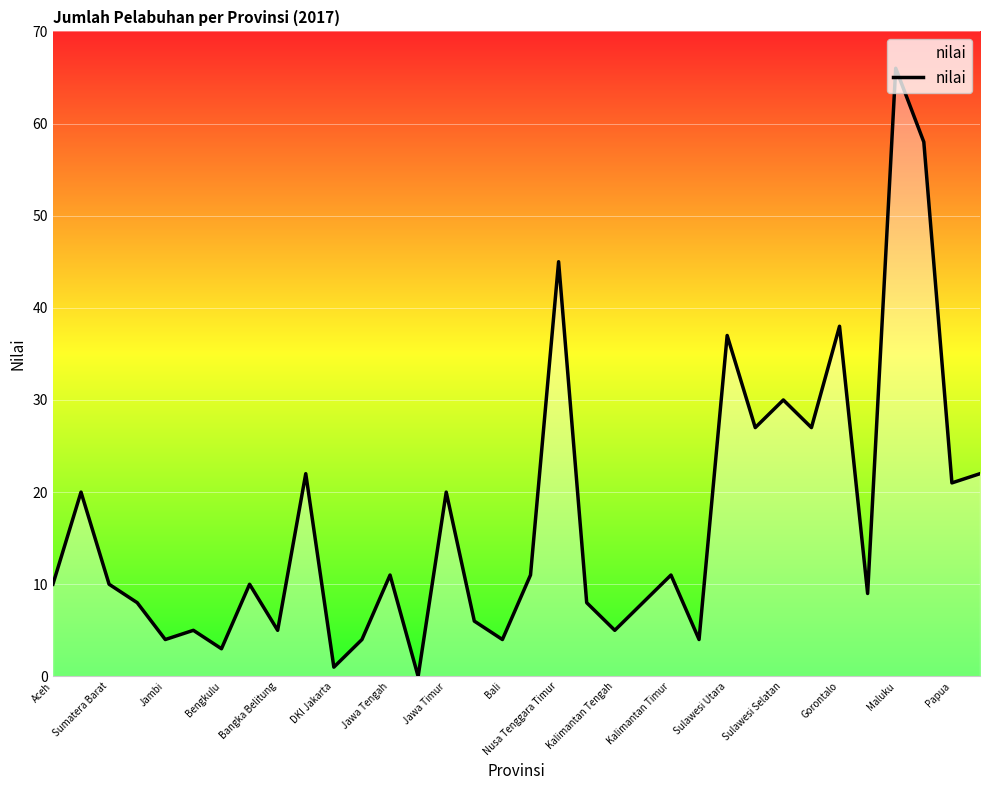

What is the difference between the maximum and minimum values?

66